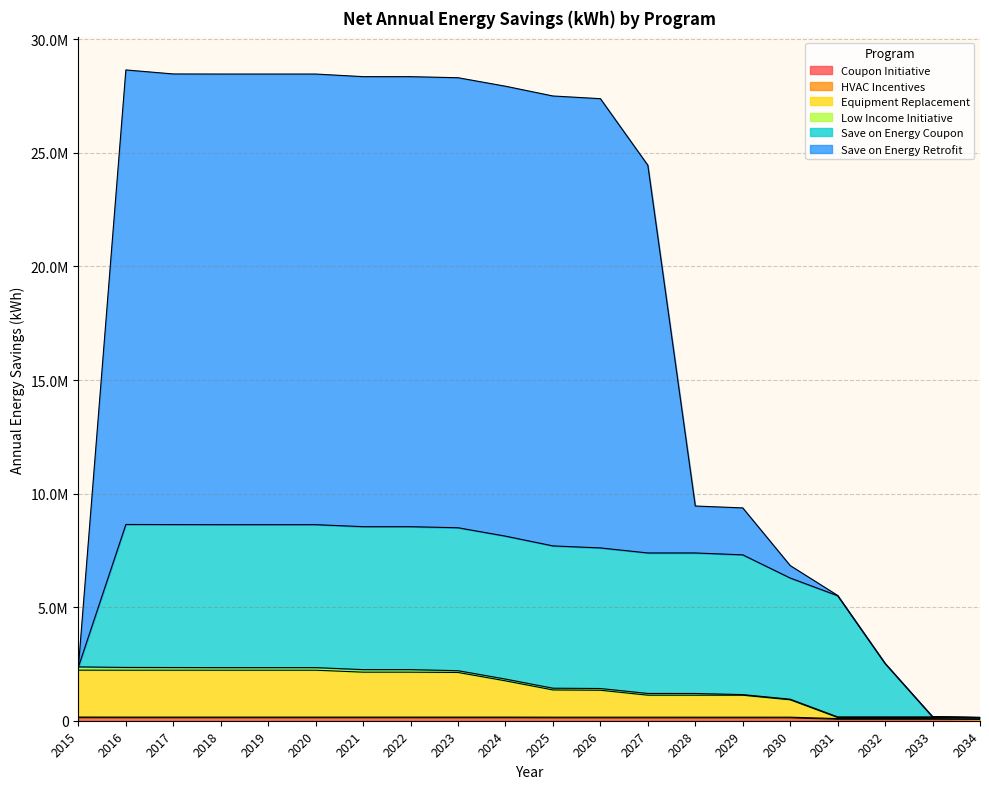

Does the chart have visible grid lines?

Yes